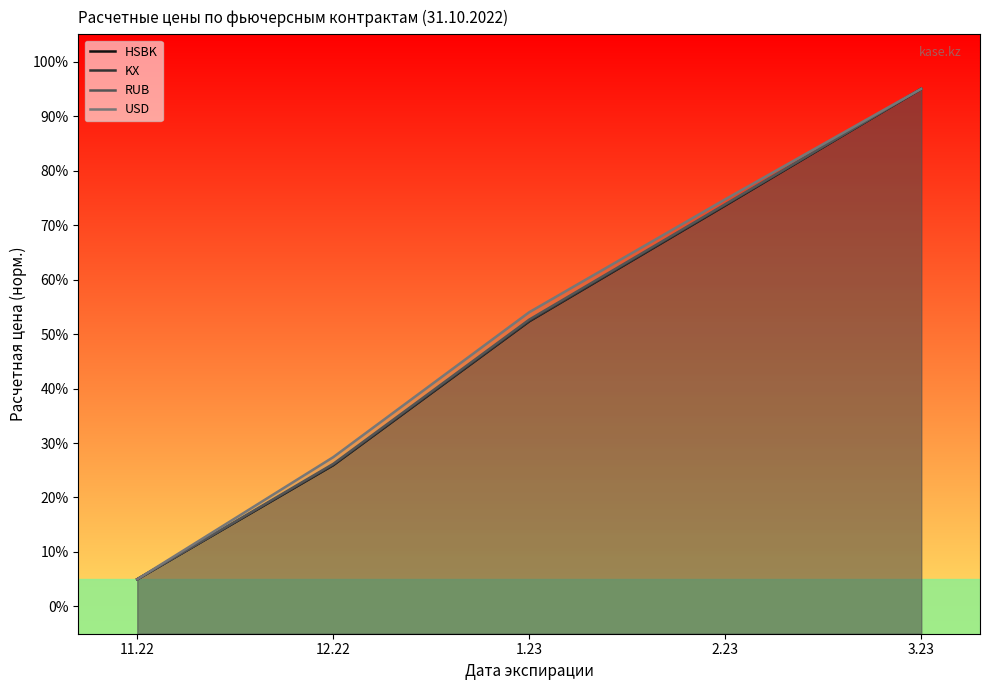

What is the greatest value displayed?

95.0